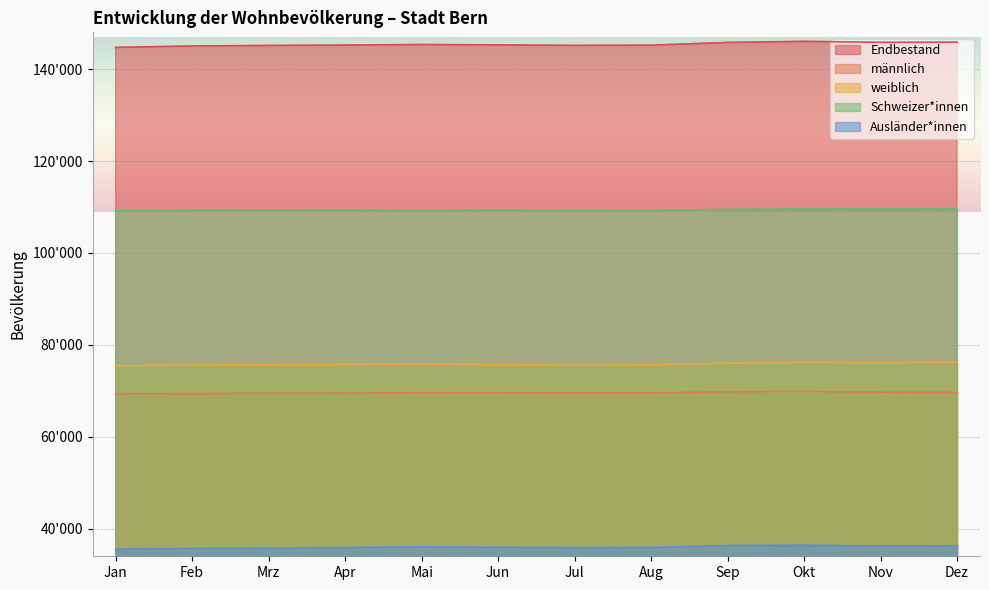

At which category does männlich reach its first local peak?

Mai